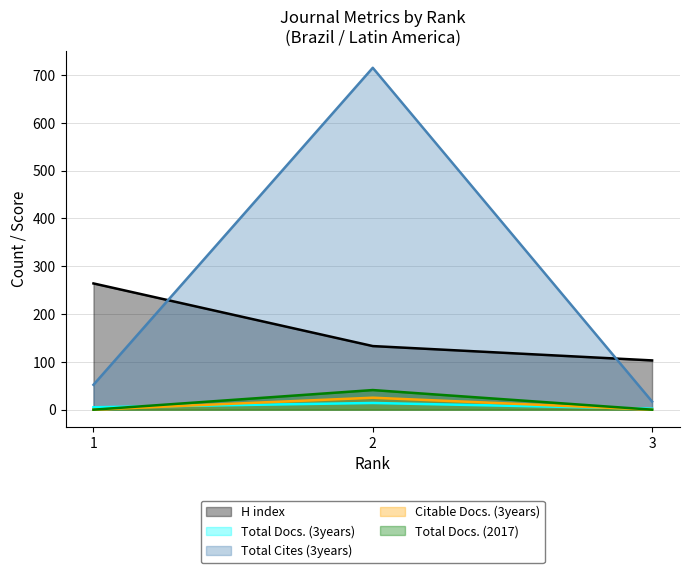

How many series are shown in this chart?

5